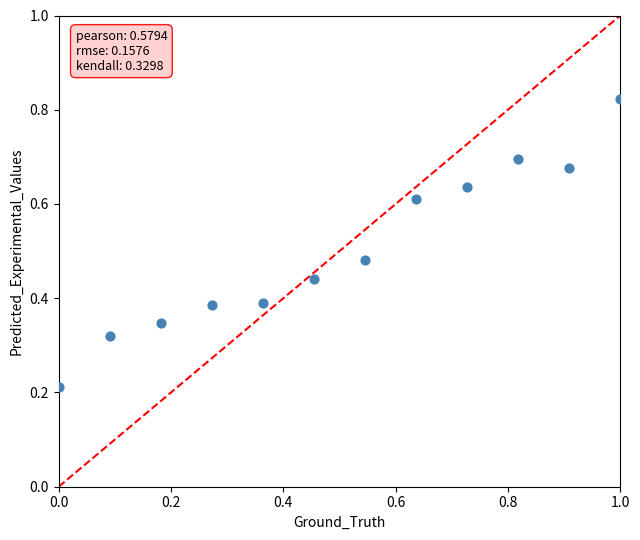

What is the range of X values (max minus min)?

1.0